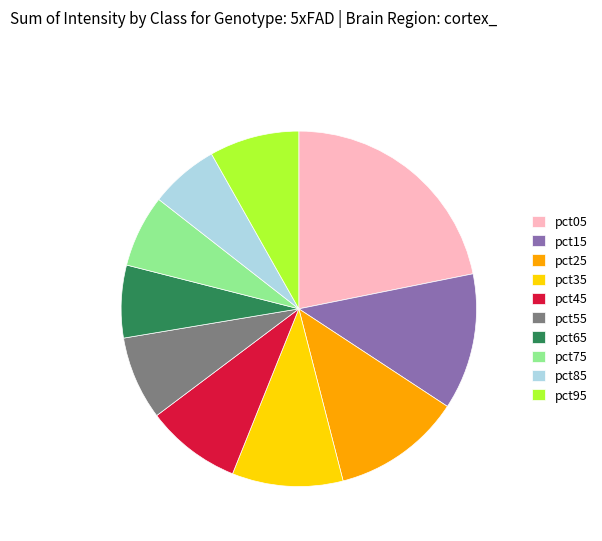

True or false: pct95 accounts for 8% of the total.

True